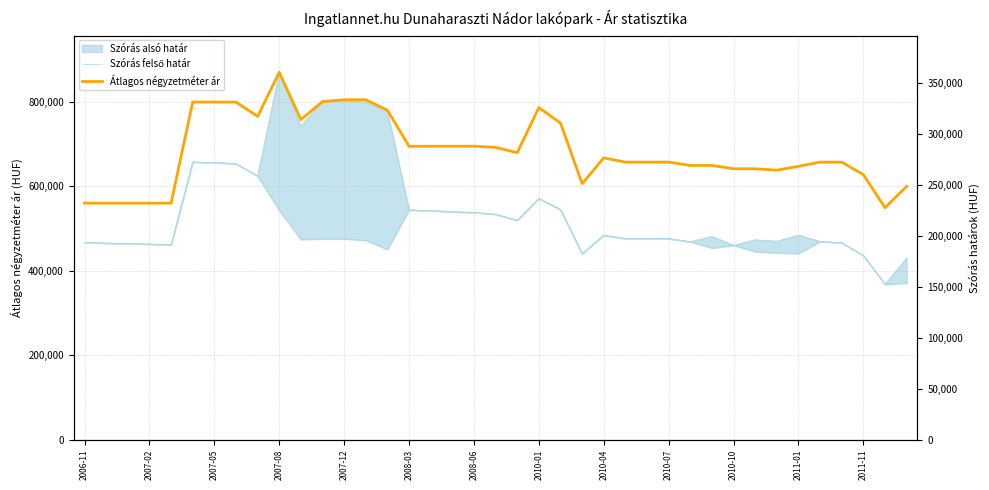

True or false: Átlagos négyzetméter ár and Szórás felső határ intersect in this chart.

False